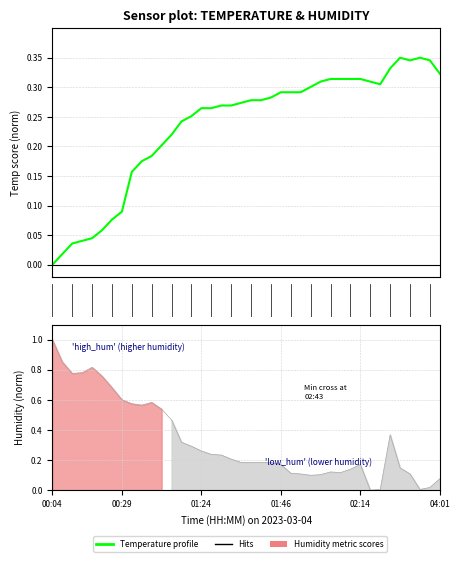

How many lines are shown in the chart?

2